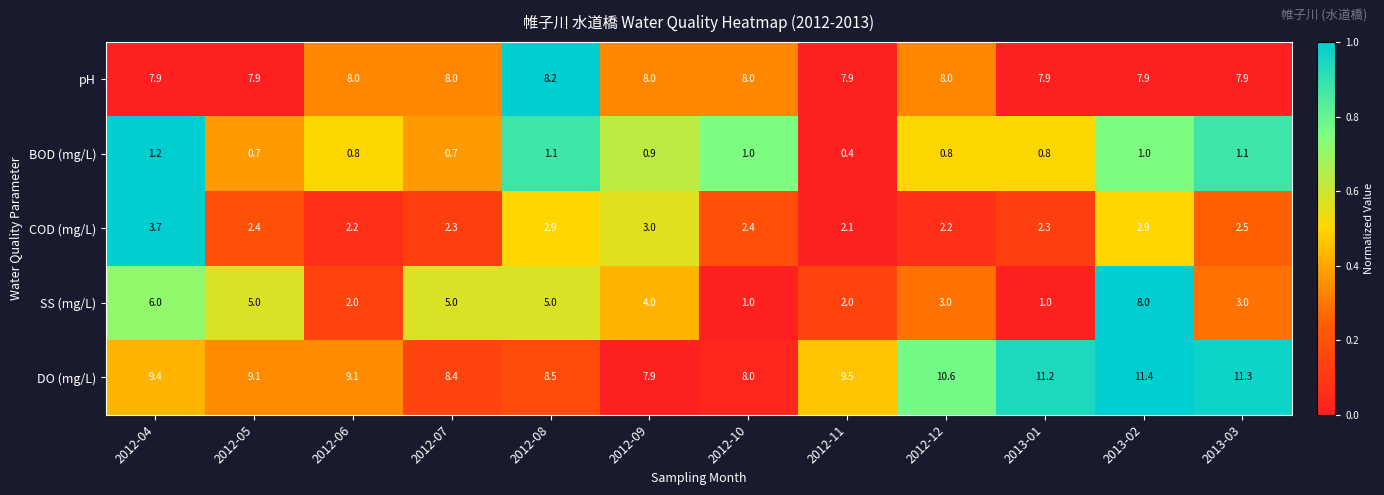

The COD (mg/L) series shows 5.2 at 2012-04. True or false?

False